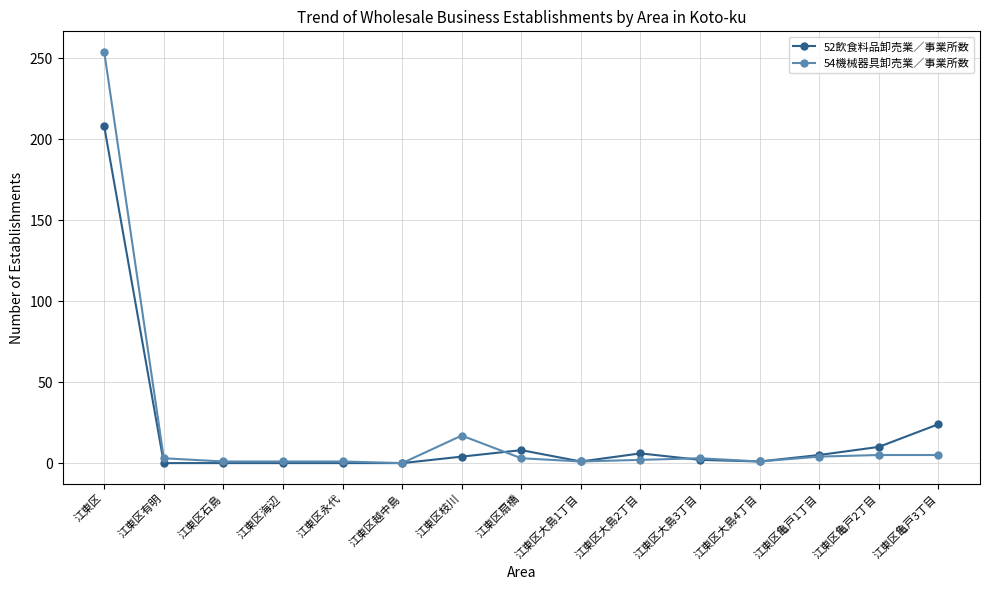

What is the value of the 54機械器具卸売業／事業所数 point at the 9th from the left?

1